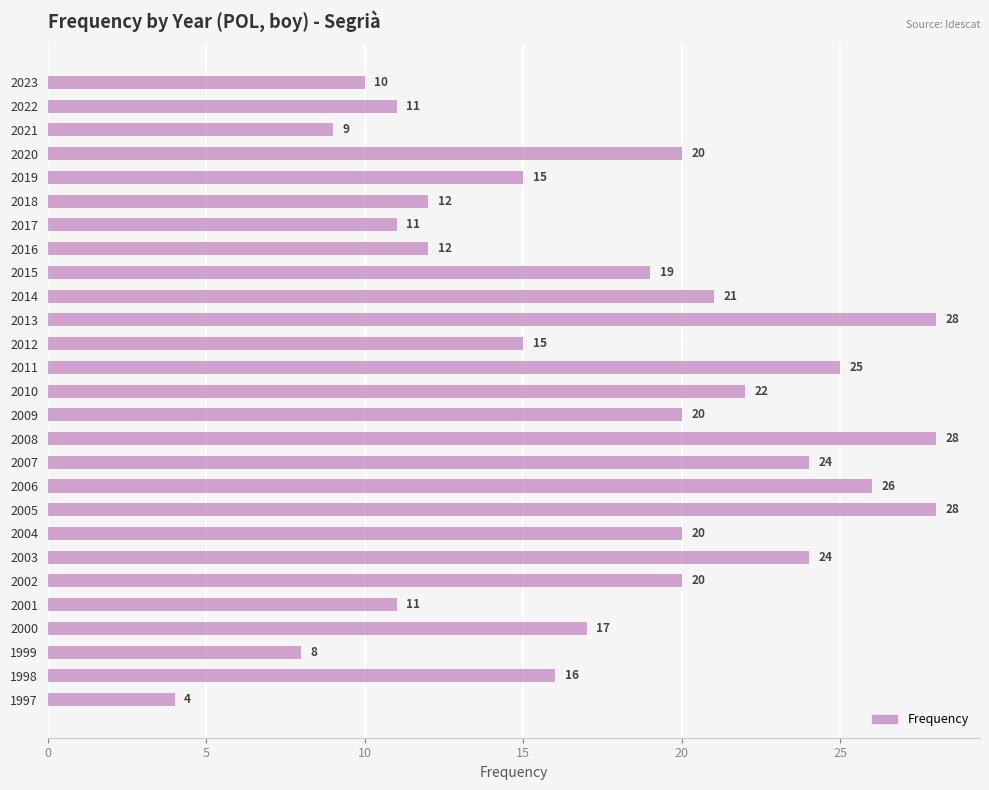

What is the smallest value displayed?

4